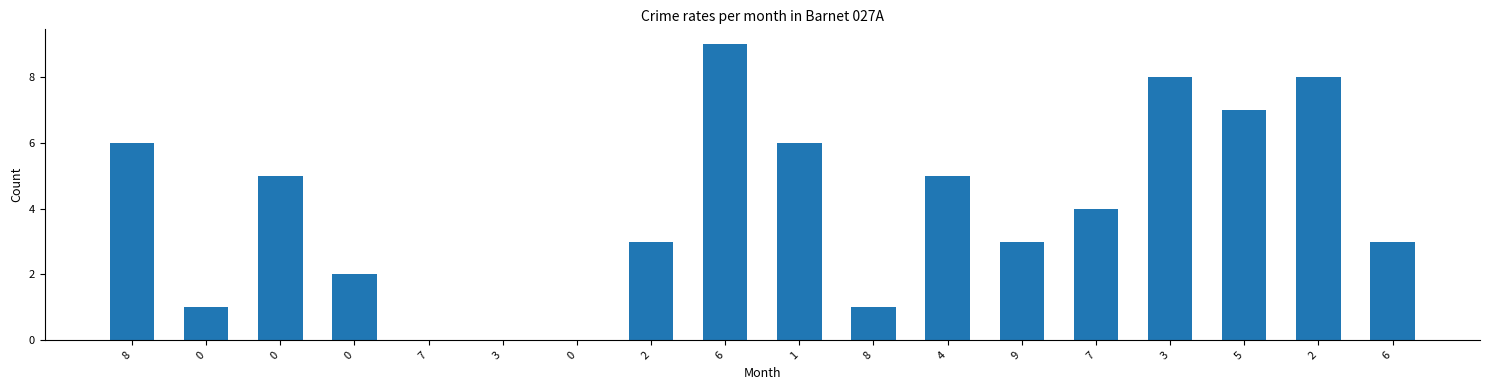

How many series are shown in this chart?

1